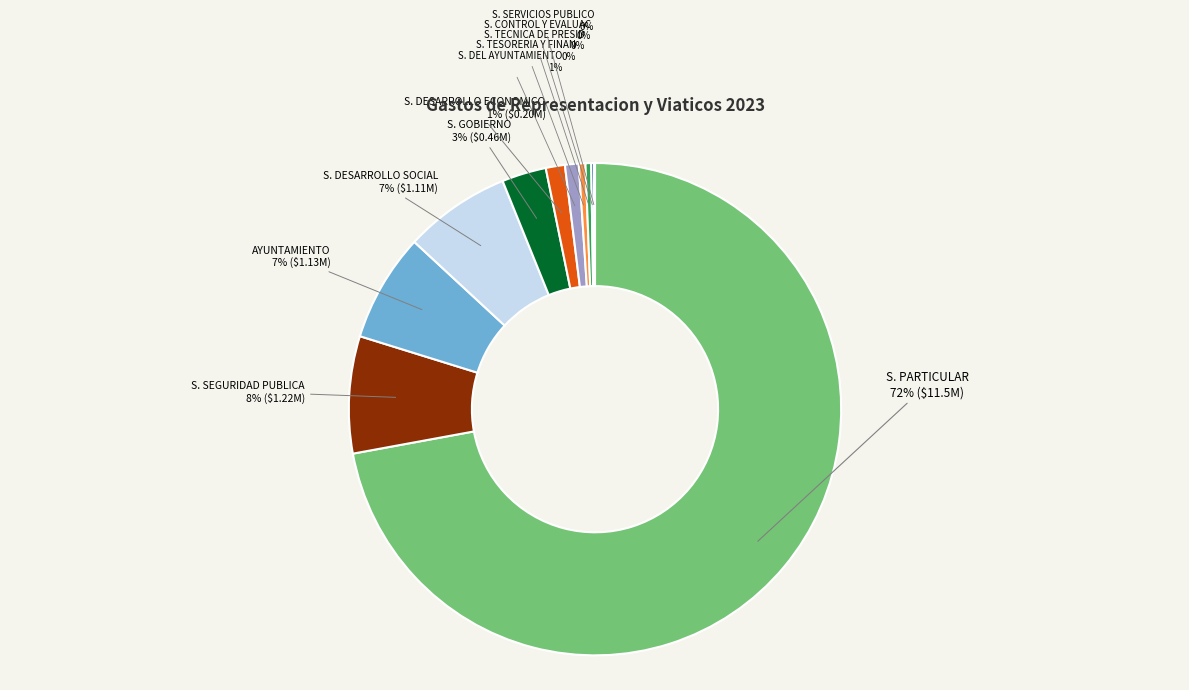

Rank the categories by value from lowest to highest.

SECRETARIA DE SERVICIOS PUBLICOS, SECRETARIA DE CONTROL Y EVALUACION, SECRETARIA TECNICA DE PRESIDENCIA, SECRETARIA DE TESORERIA Y FINANZAS, SECRETARIA DEL AYUNTAMIENTO, SECRETARIA DE DESARROLLO ECONOMICO, SECRETARIA DE GOBIERNO, SECRETARIA DE DESARROLLO SOCIAL, AYUNTAMIENTO, SECRETARIA DE SEGURIDAD PUBLICA, SECRETARIA PARTICULAR